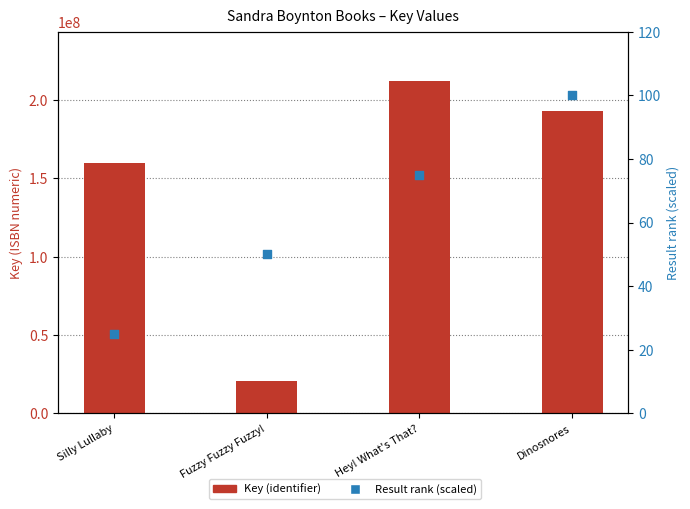

What is the total value across all series at Hey! What's That??

211719735